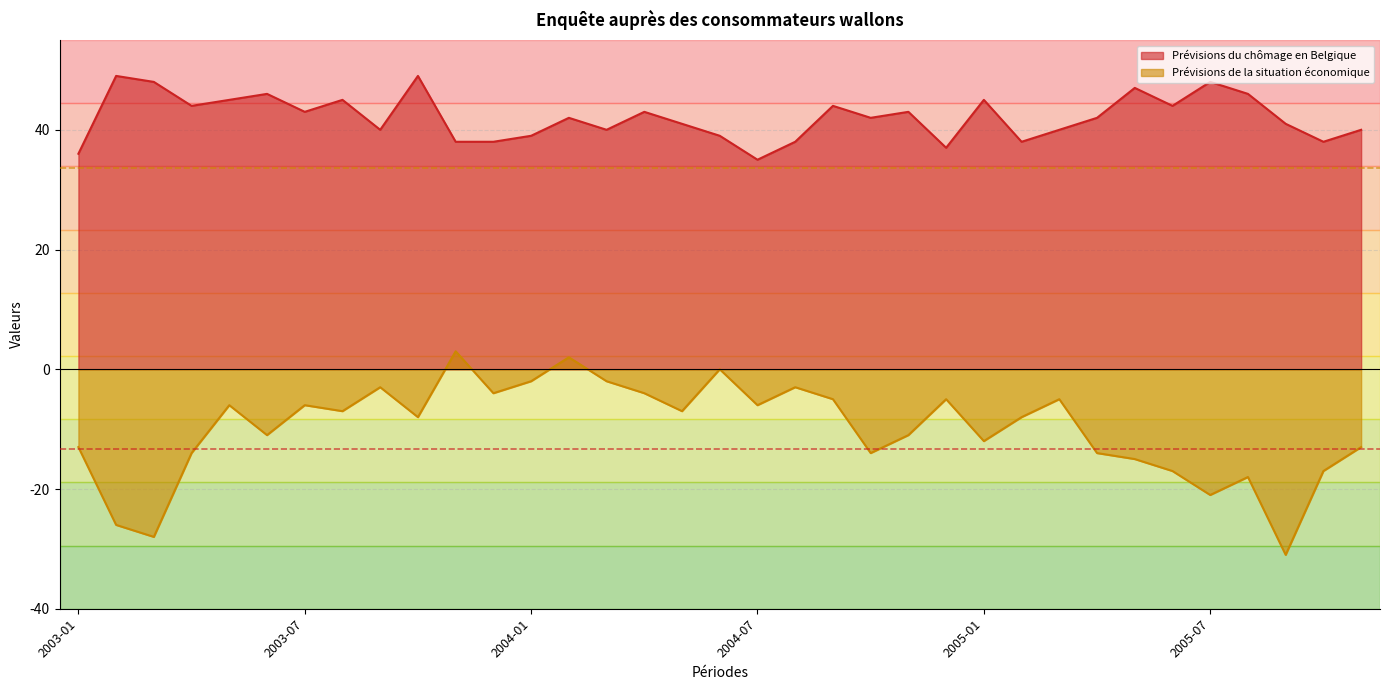

List the series in order of their overall mean, lowest first.

Prévisions de la situation économique, Prévisions du chômage en Belgique